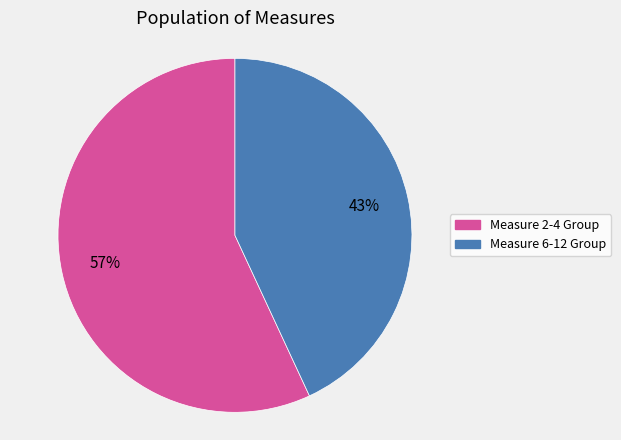

Count the number of slices in the pie.

2